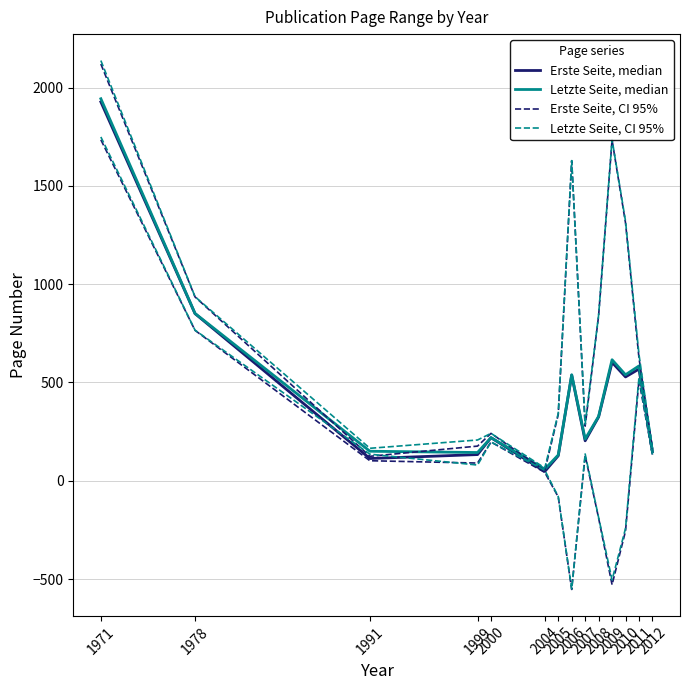

True or false: Erste Seite, median and Erste Seite, CI 95% intersect in this chart.

False